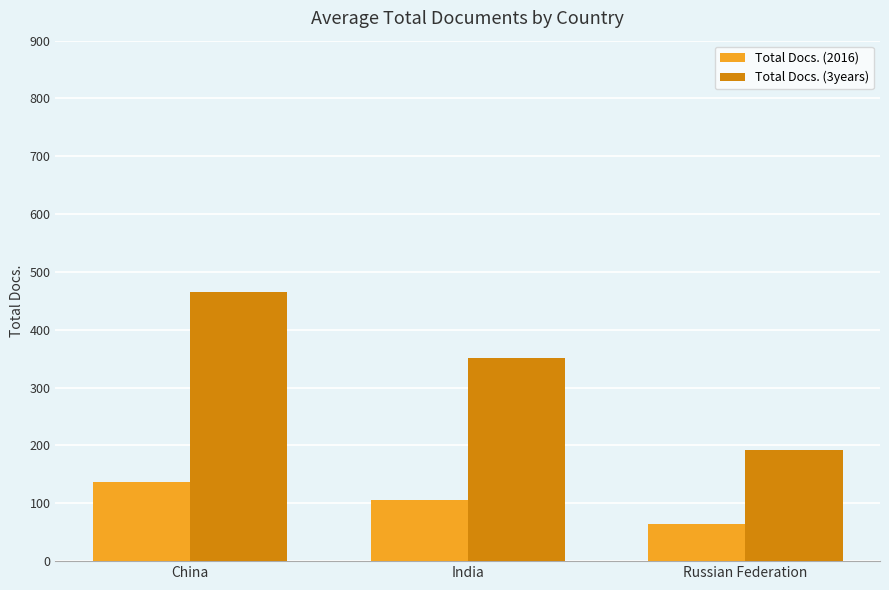

Which category has the lowest value in the Total Docs. (3years) series?

Russian Federation